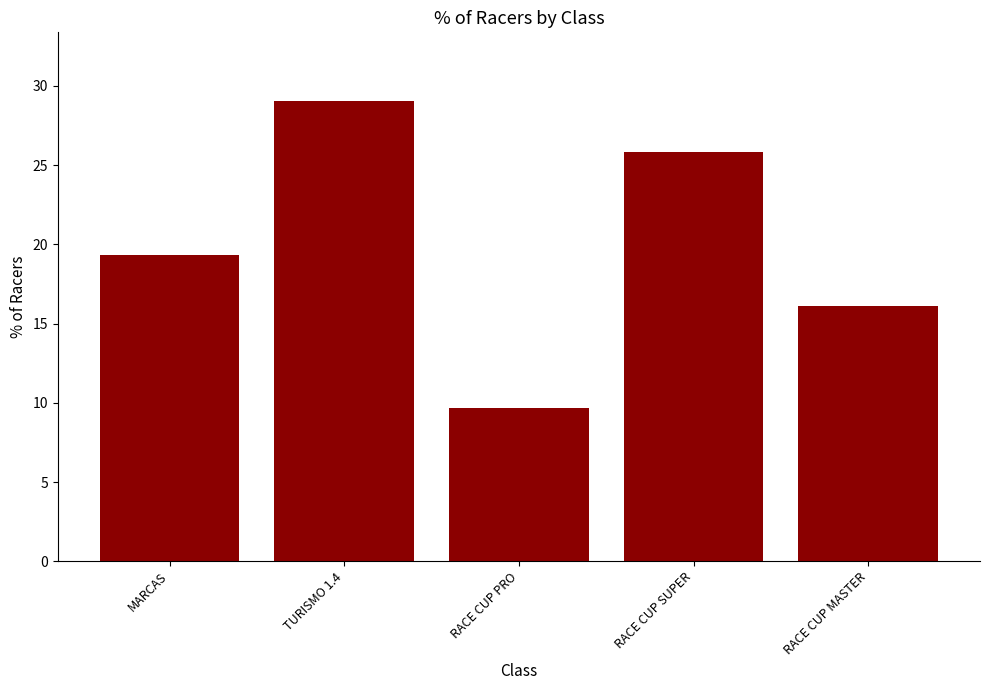

How many values exceed 19?

3